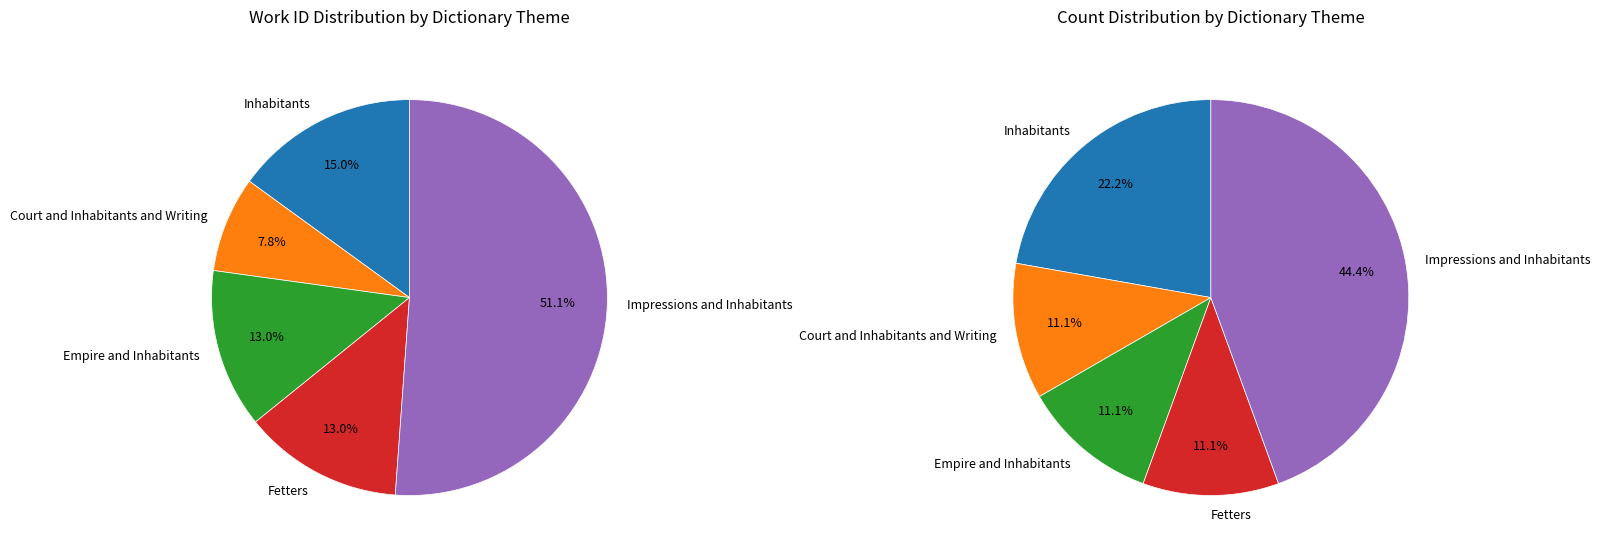

What is the largest slice in the pie chart?

Impressions and Inhabitants